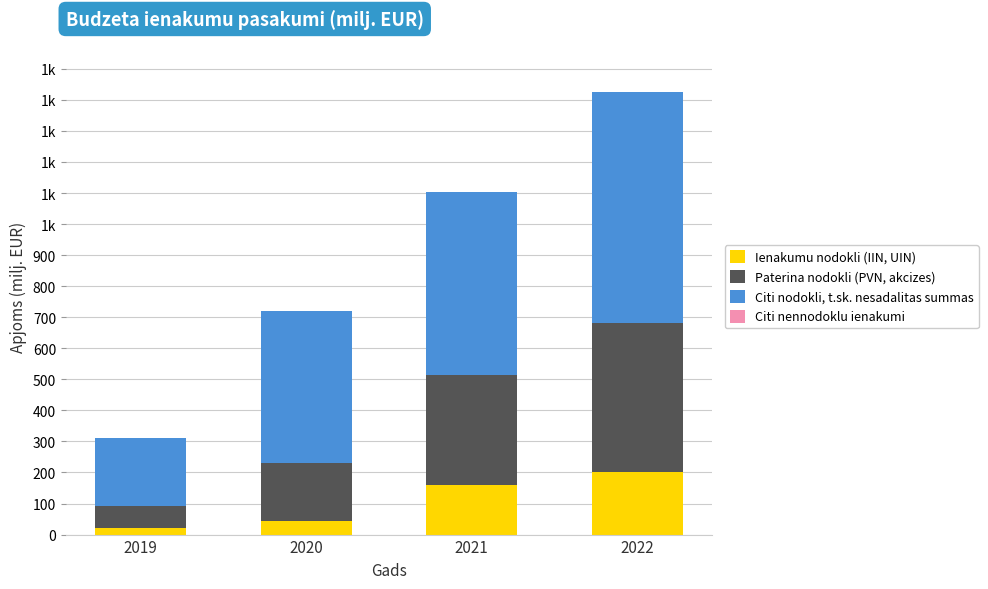

Does the chart contain stacked bars?

Yes